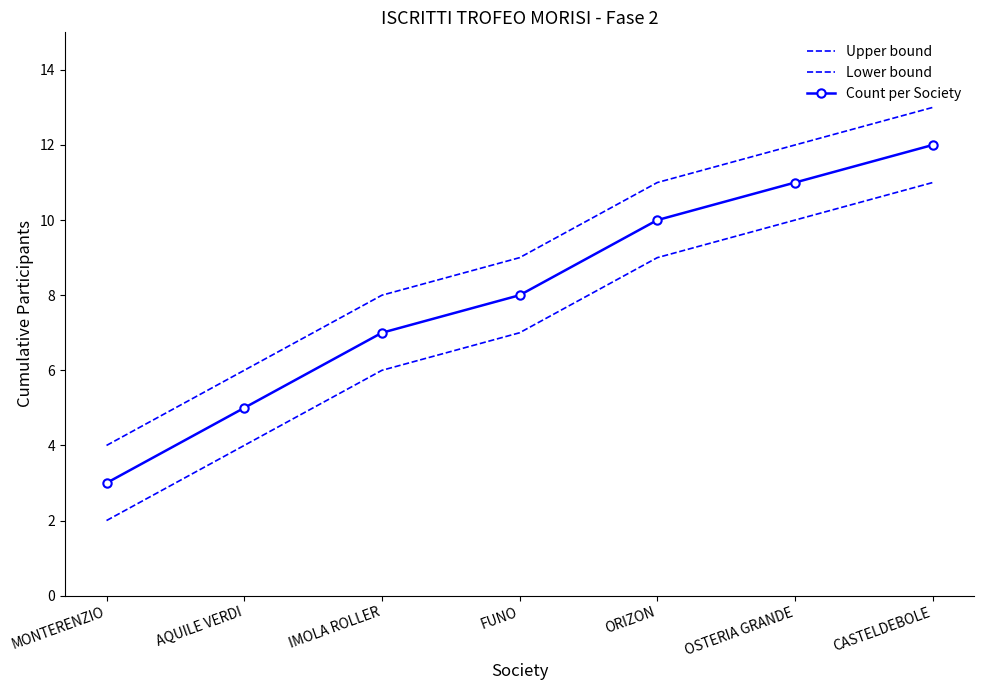

Which has a higher value, IMOLA ROLLER or MONTERENZIO?

IMOLA ROLLER